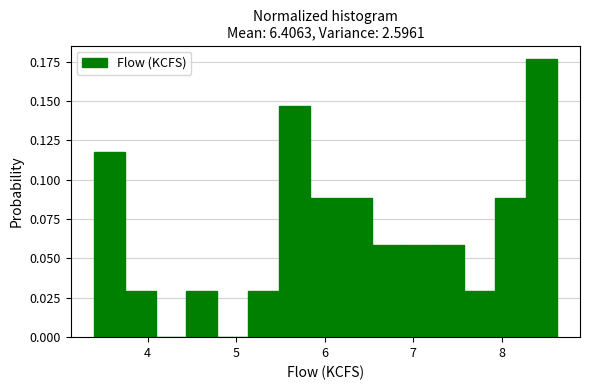

Read against the x-axis, roughly where is the centre of the tallest bar?

8.5